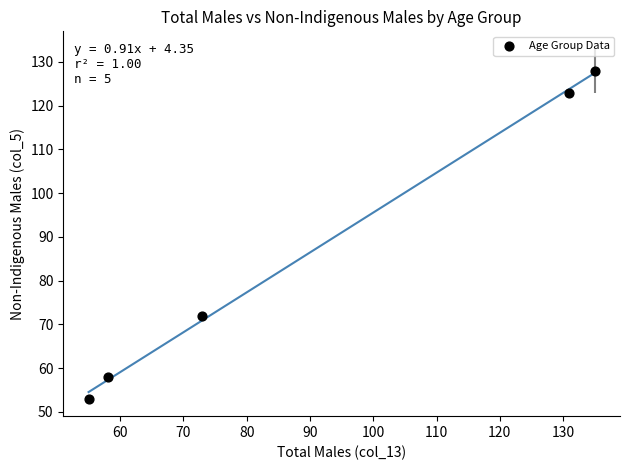

What is the average Y value?

87